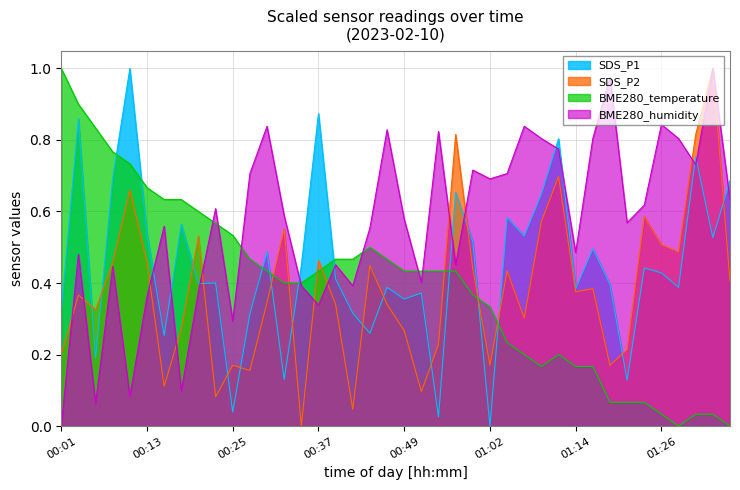

What is the label of the 33rd point from the left?

01:19